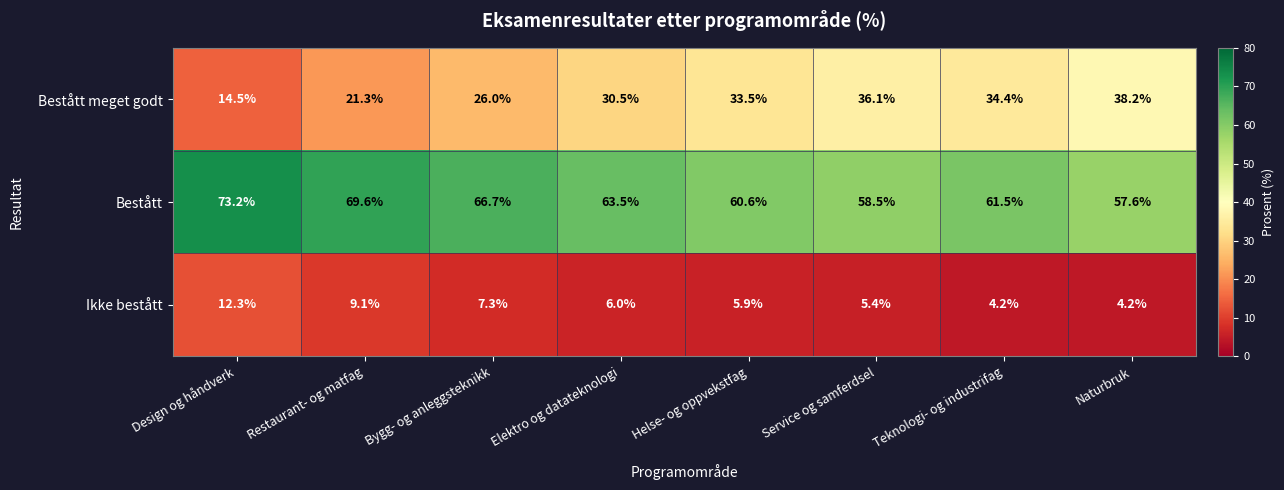

List the series in order of their overall mean, lowest first.

Ikke bestått, Bestått meget godt, Bestått